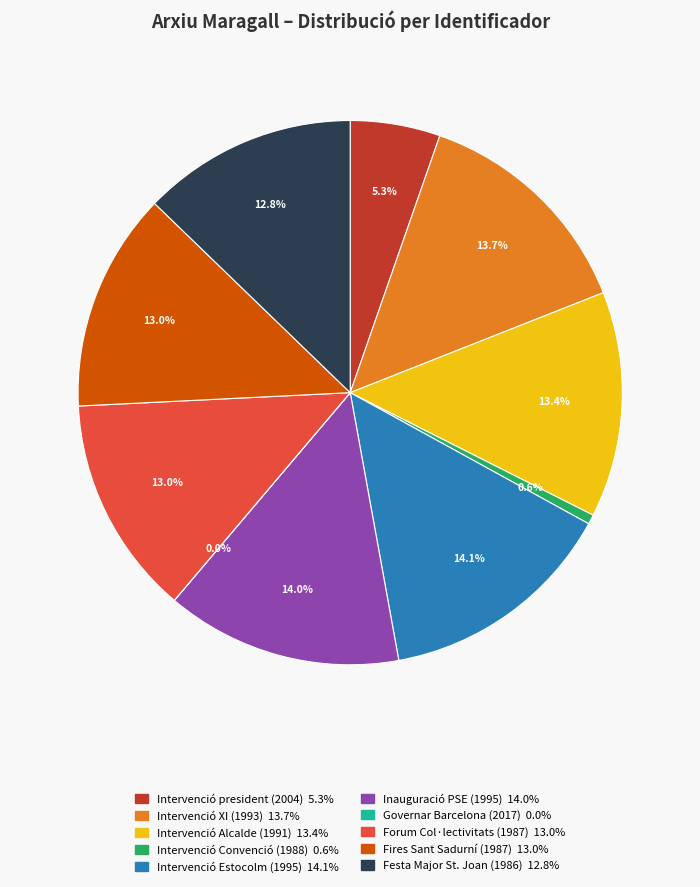

Is there any slice that represents more than half of the pie?

No